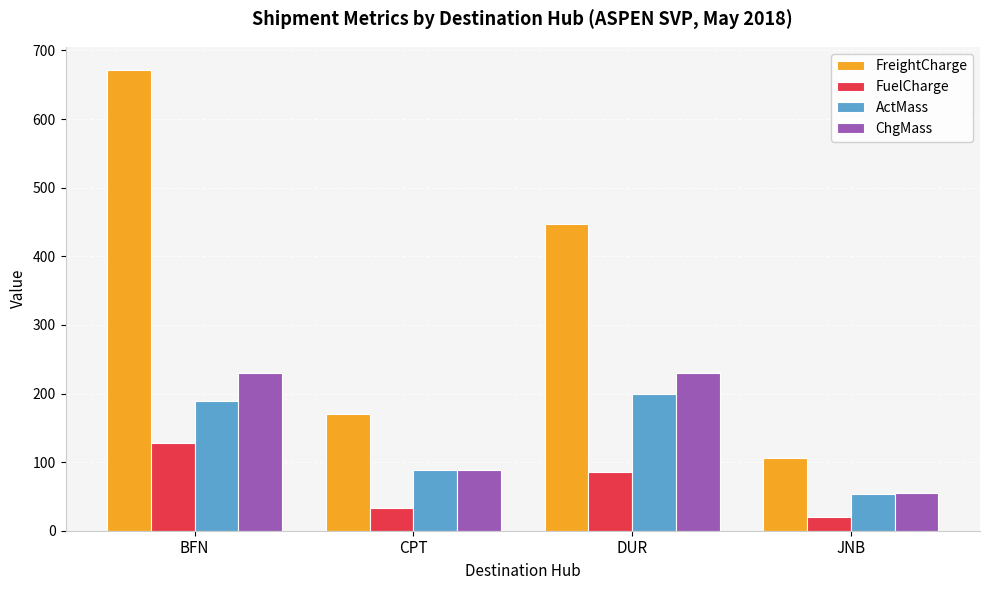

What is the smallest value displayed?

20.4